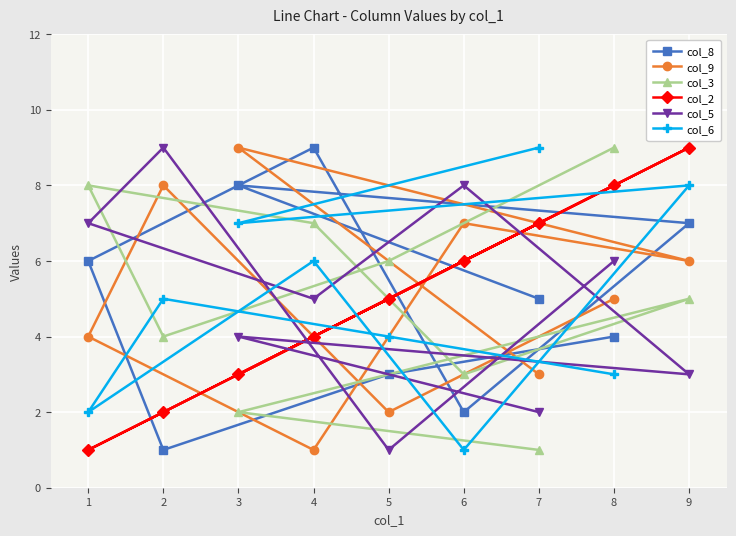

Is it true that col_2 equals 0 at 1?

False